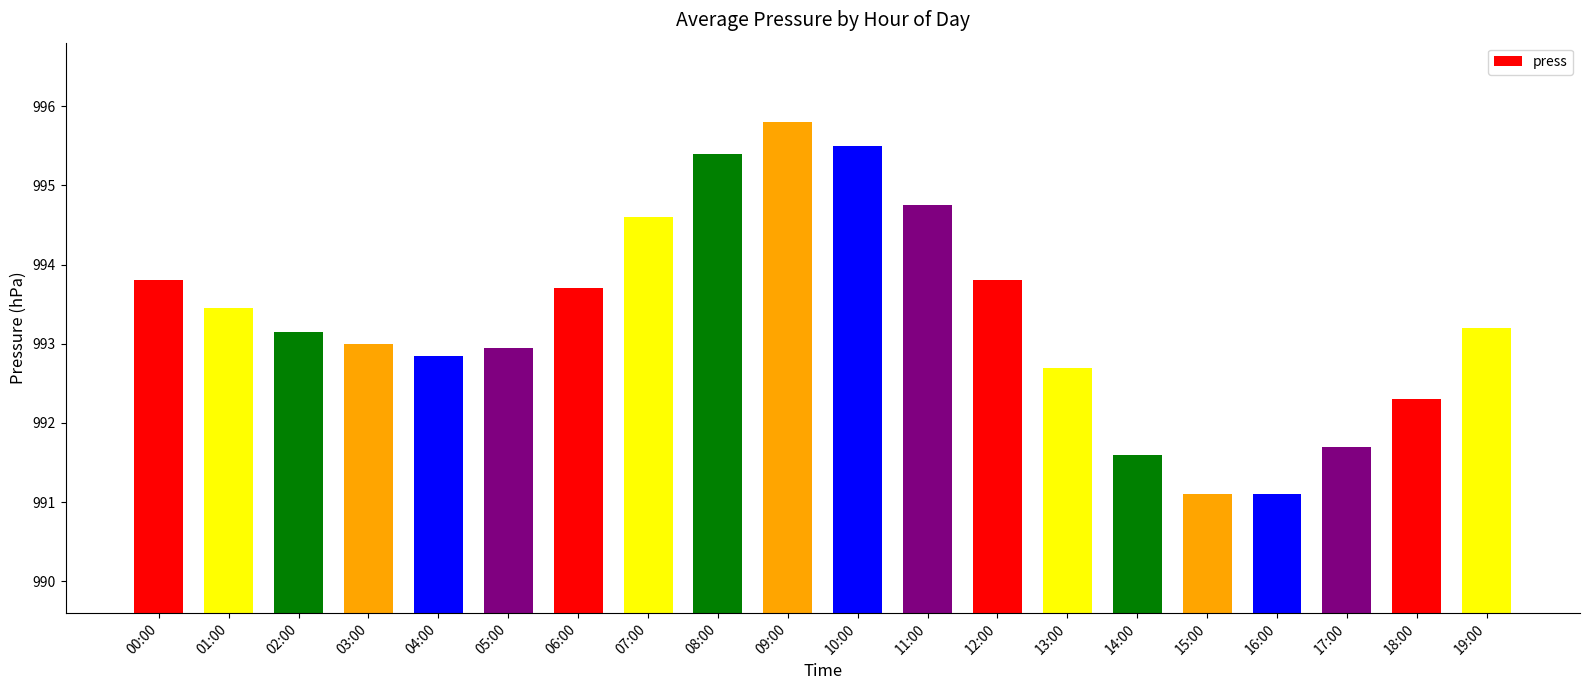

Are the bars horizontal?

No